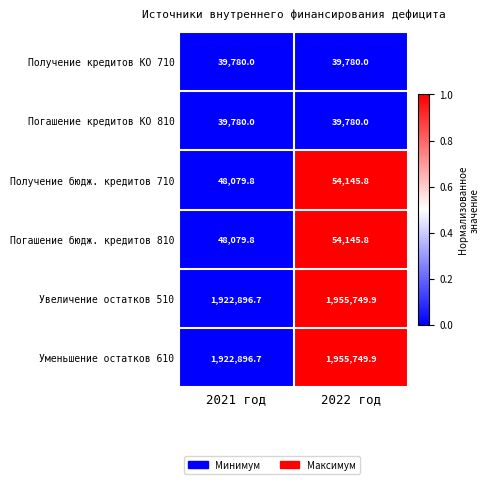

Reading right to left, extract all data points from this chart.

Получение кредитов КО 710: 2022 год=39780.0	2021 год=39780.0
Погашение кредитов КО 810: 2022 год=39780.0	2021 год=39780.0
Получение бюдж. кредитов 710: 2022 год=54145.8	2021 год=48079.8
Погашение бюдж. кредитов 810: 2022 год=54145.8	2021 год=48079.8
Увеличение остатков 510: 2022 год=1955749.9	2021 год=1922896.7
Уменьшение остатков 610: 2022 год=1955749.9	2021 год=1922896.7